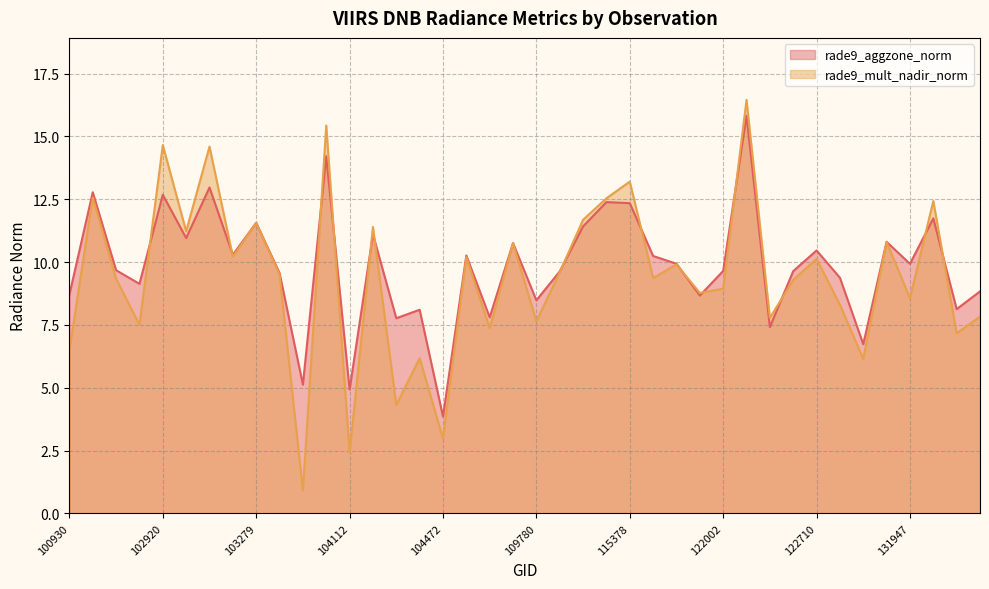

In rade9_aggzone_norm, how many points are lower than both neighbors (excluding endpoints)?

14